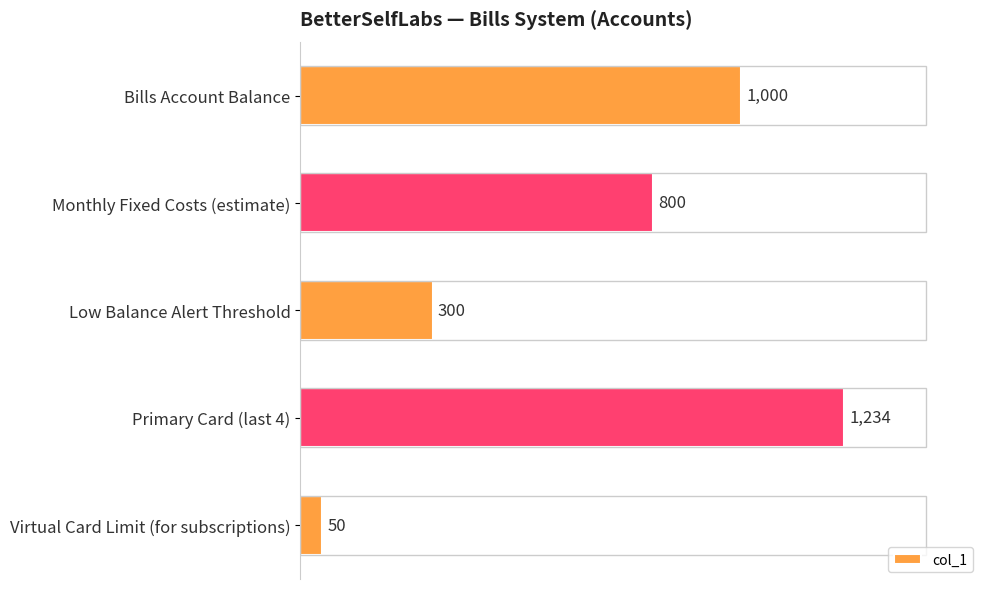

Which has a higher value, Monthly Fixed Costs (estimate) or Primary Card (last 4)?

Primary Card (last 4)